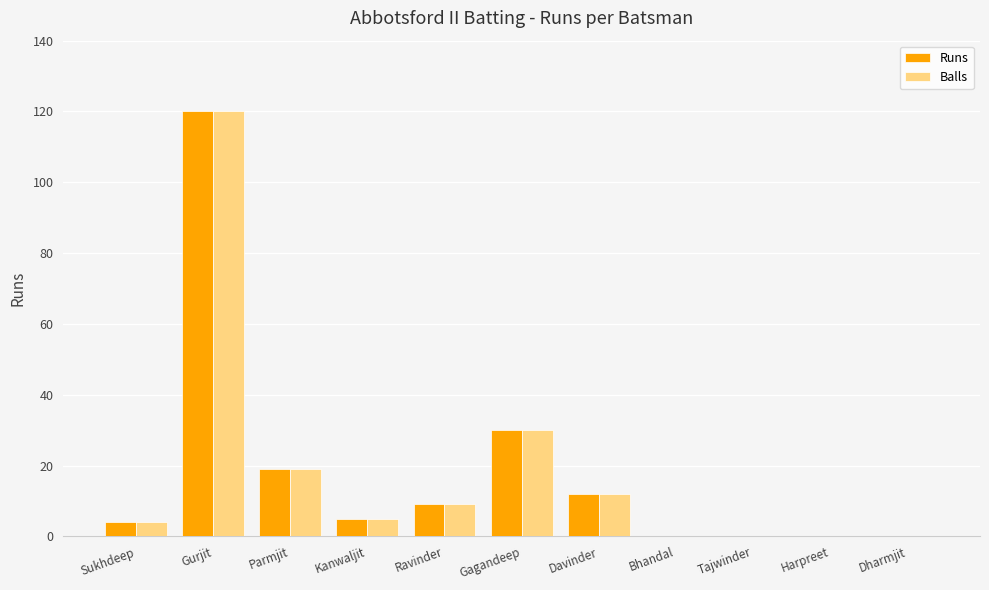

Reading left to right, transcribe all the data shown in this chart.

Runs: Sukhdeep=4	Gurjit=120	Parmjit=19	Kanwaljit=5	Ravinder=9	Gagandeep=30	Davinder=12	Bhandal=0	Tajwinder=0	Harpreet=0	Dharmjit=0
Balls: Sukhdeep=4	Gurjit=120	Parmjit=19	Kanwaljit=5	Ravinder=9	Gagandeep=30	Davinder=12	Bhandal=0	Tajwinder=0	Harpreet=0	Dharmjit=0